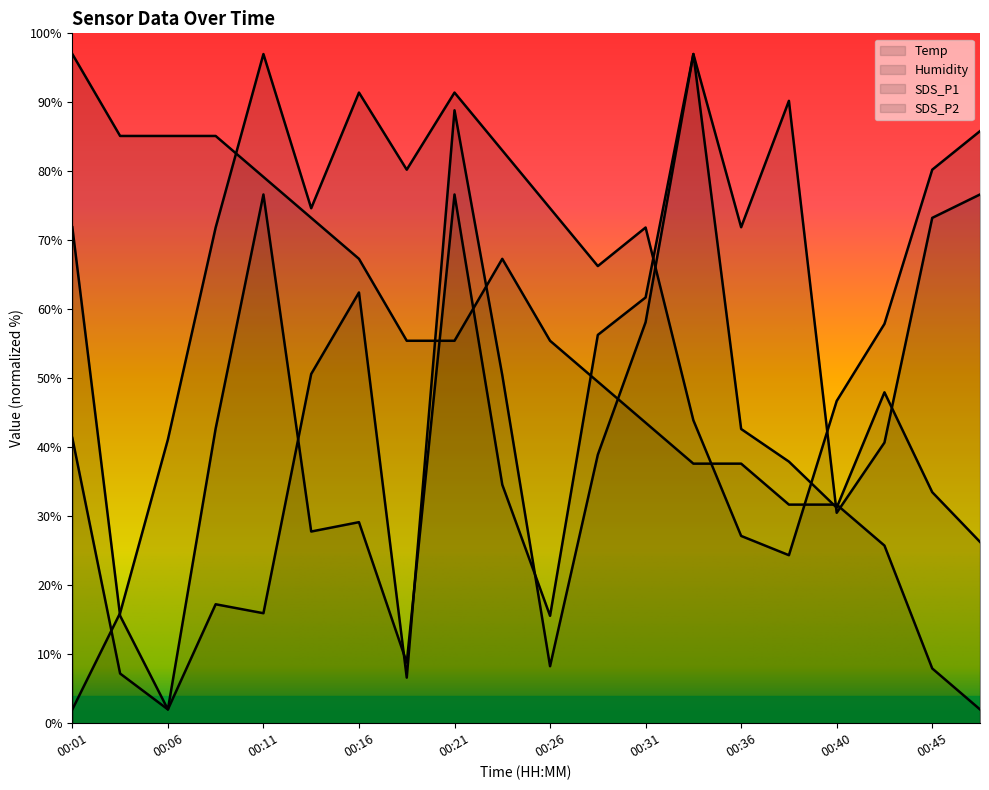

What is the difference between the second highest and minimum values in the SDS_P1 series?

86.8